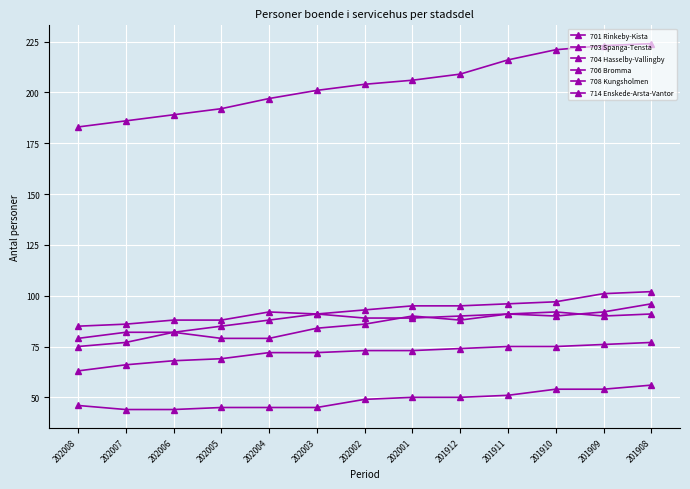

How many series are shown in this chart?

6